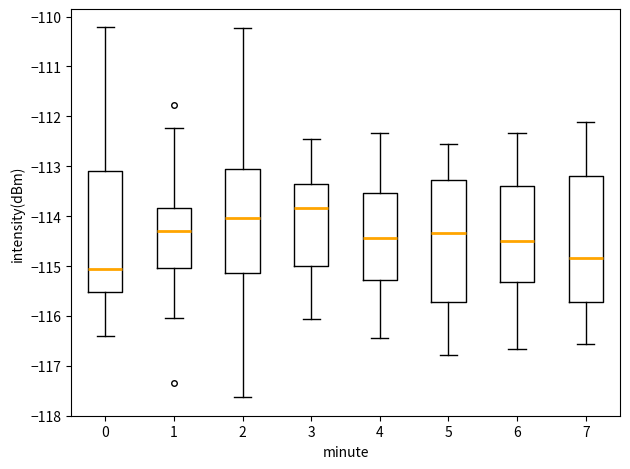

Which box's median line is the lowest?

0